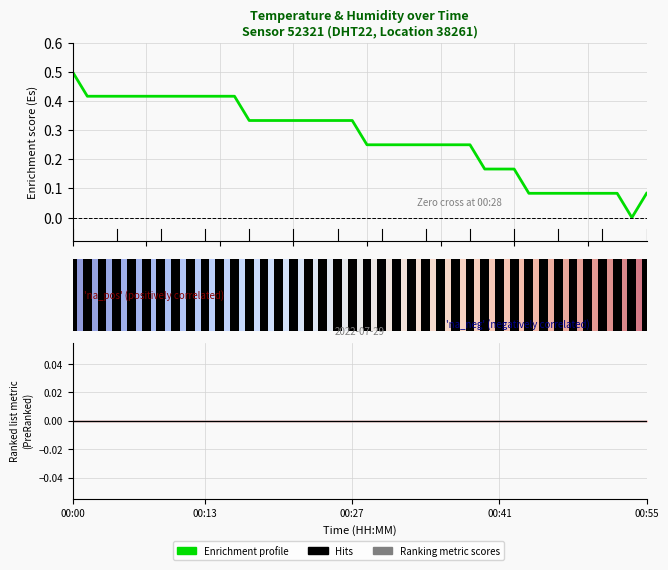

What is the difference between the values at 00:40 and 00:23?

0.2